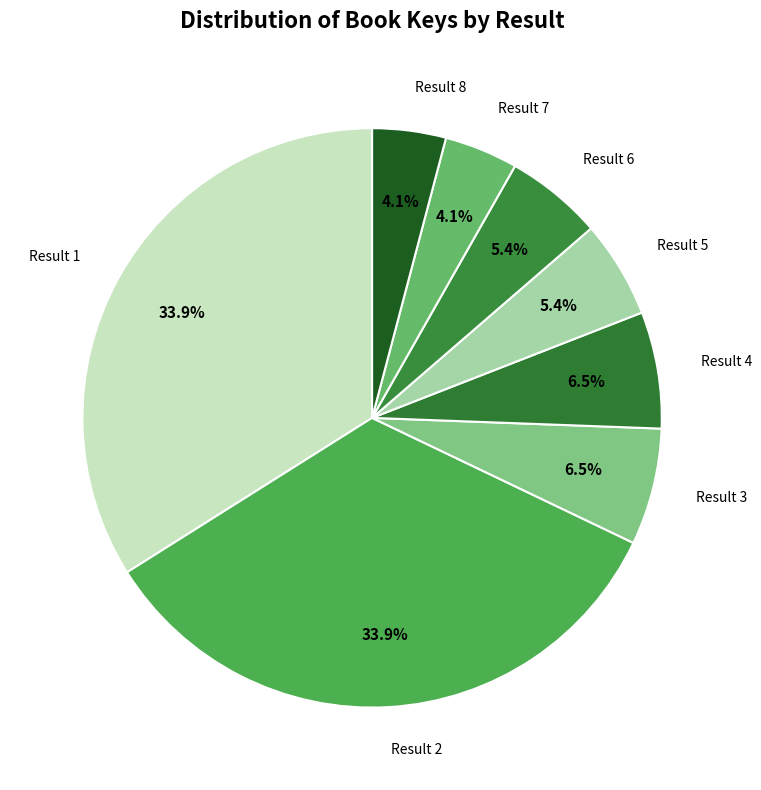

Is there a majority slice in this chart?

No